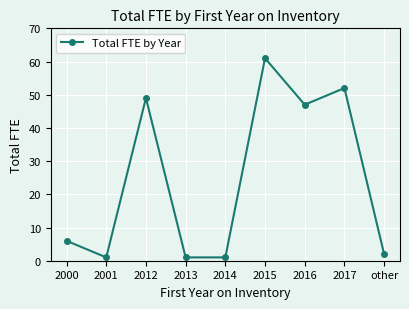

What is the approximate value at 2012?

49